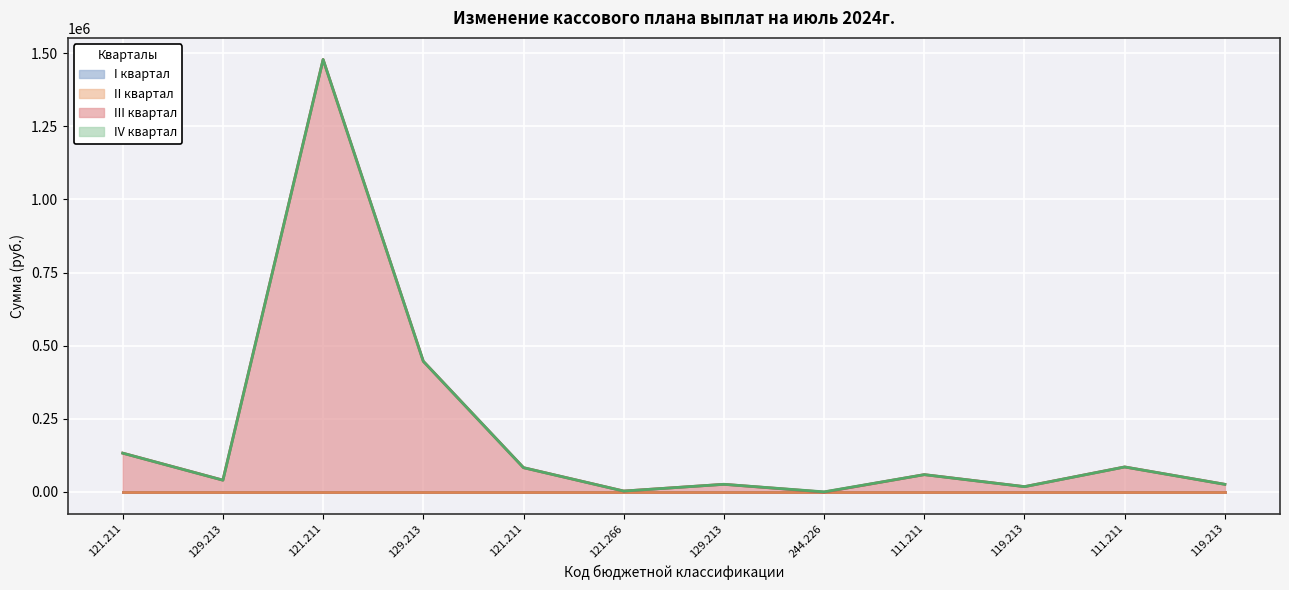

Reading left to right, list all the values displayed in this chart.

I квартал: 0.0	0.0	0.0	0.0	0.0	0.0	0.0	0.0	0.0	0.0	0.0	0.0
II квартал: 0.0	0.0	0.0	0.0	0.0	0.0	0.0	0.0	0.0	0.0	0.0	0.0
III квартал: 132364.0	39974.0	1478305.0	446448.0	82686.6	2717.4	25792.0	-838.5	58862.0	17776.0	85125.0	25708.0
IV квартал: 0.0	0.0	0.0	0.0	0.0	0.0	0.0	0.0	0.0	0.0	0.0	0.0